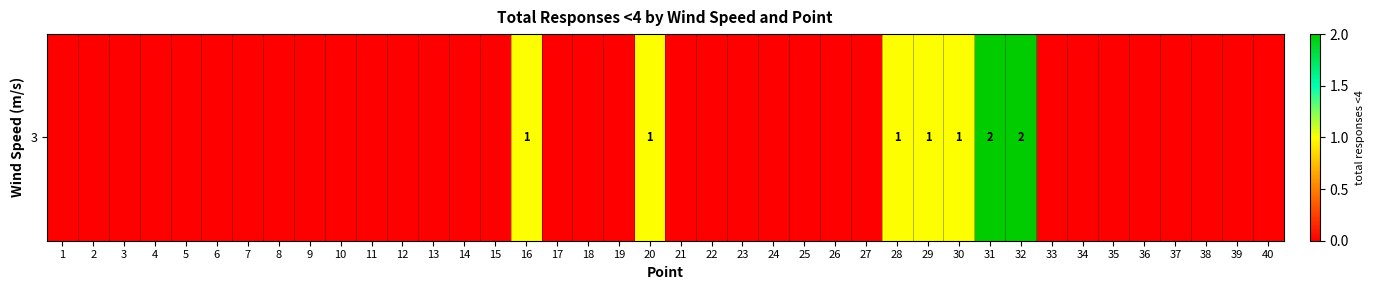

Reading right to left, what are all the values shown in this chart?

0	0	0	0	0	0	0	0	2	2	1	1	1	0	0	0	0	0	0	0	1	0	0	0	1	0	0	0	0	0	0	0	0	0	0	0	0	0	0	0